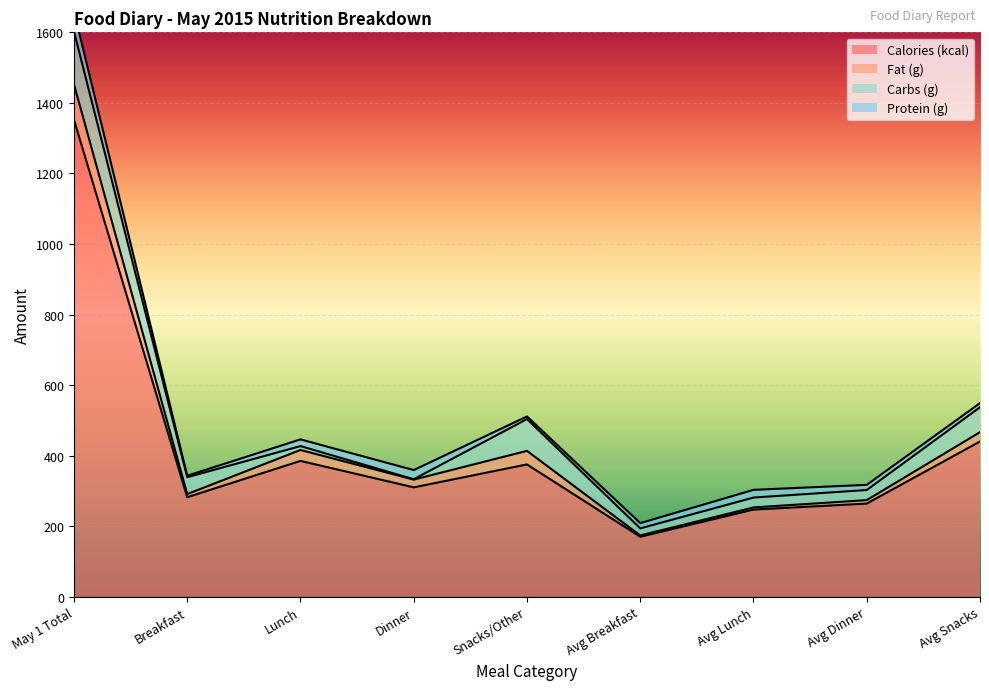

Where is Calories (kcal) nearest to the value 761?

Avg Snacks